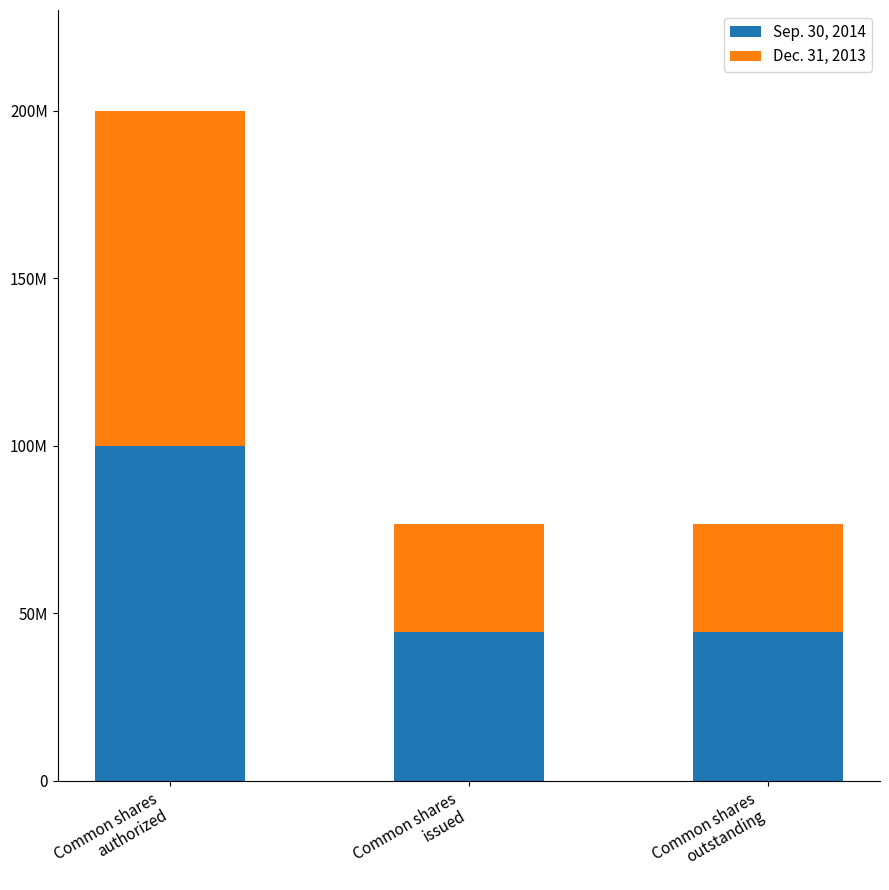

At which label is Sep. 30, 2014 closest to 72166644?

Common shares
issued